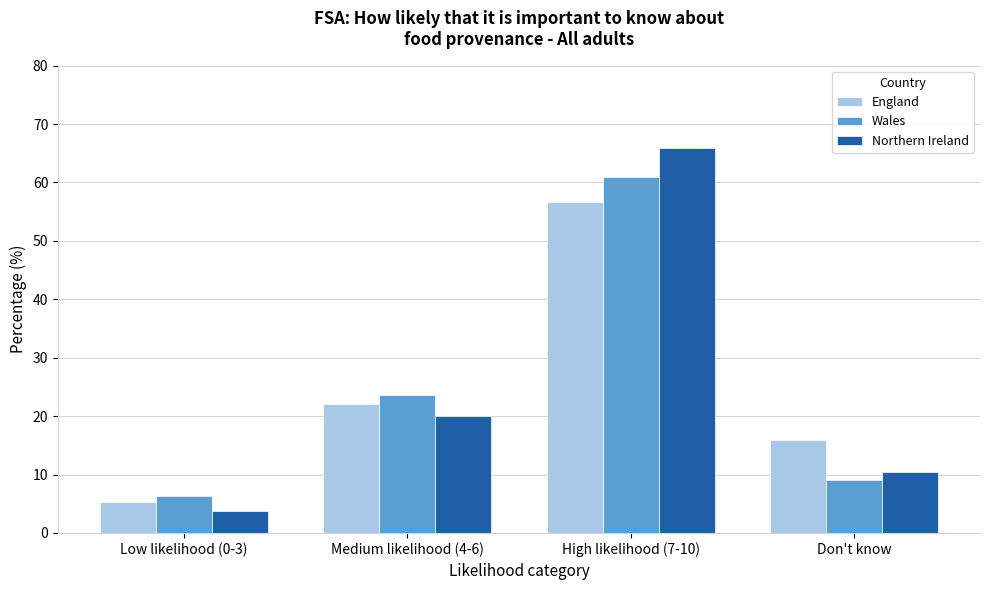

Reading right to left, extract all data points from this chart.

England: 15.9	56.7	22.1	5.3
Wales: 9.1	60.9	23.6	6.4
Northern Ireland: 10.5	65.8	20.0	3.7